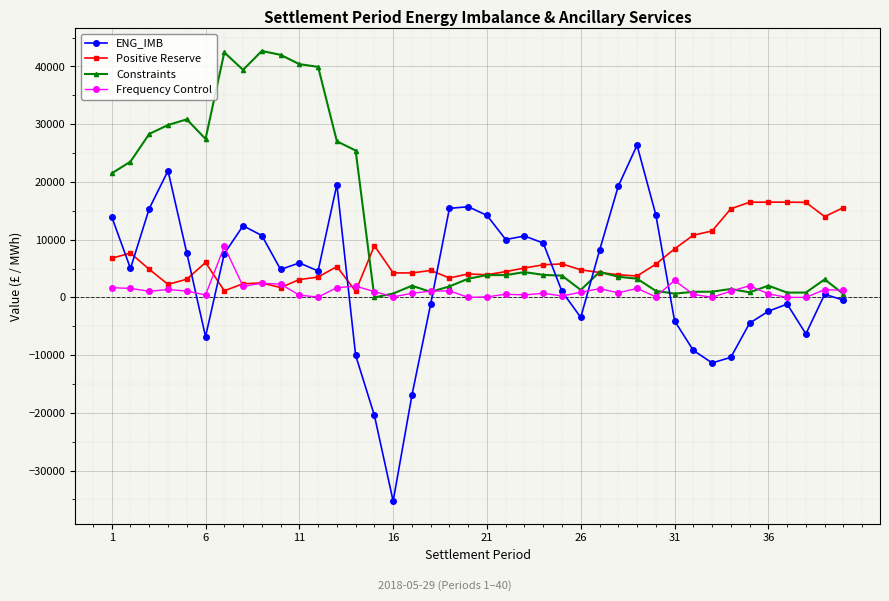

True or false: Positive Reserve has more than 1 interior local peaks.

True